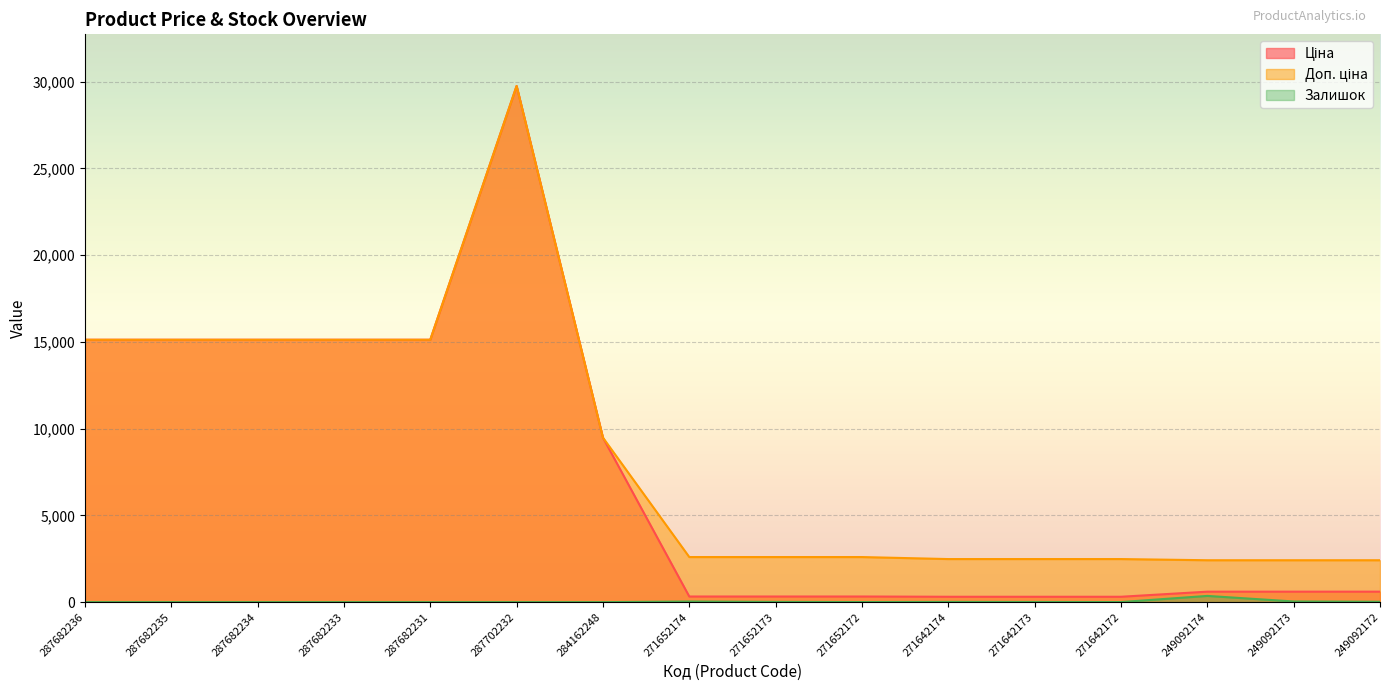

Which series has the largest range (max minus min)?

Ціна